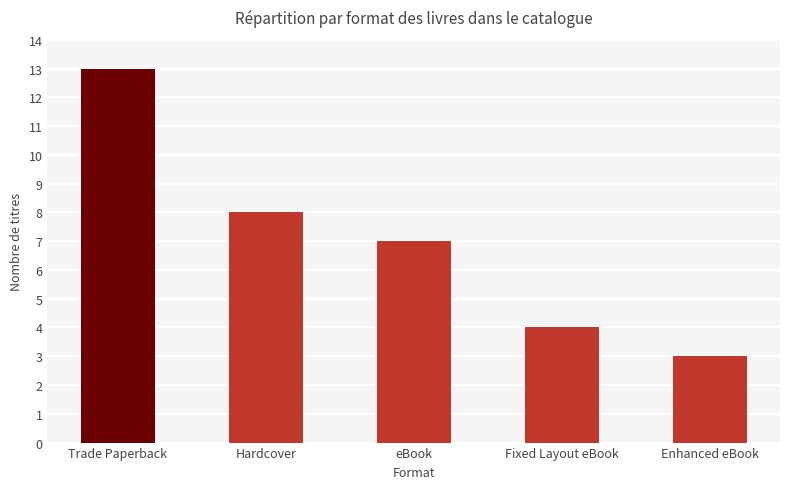

Which category has the lowest value across all series?

Enhanced eBook